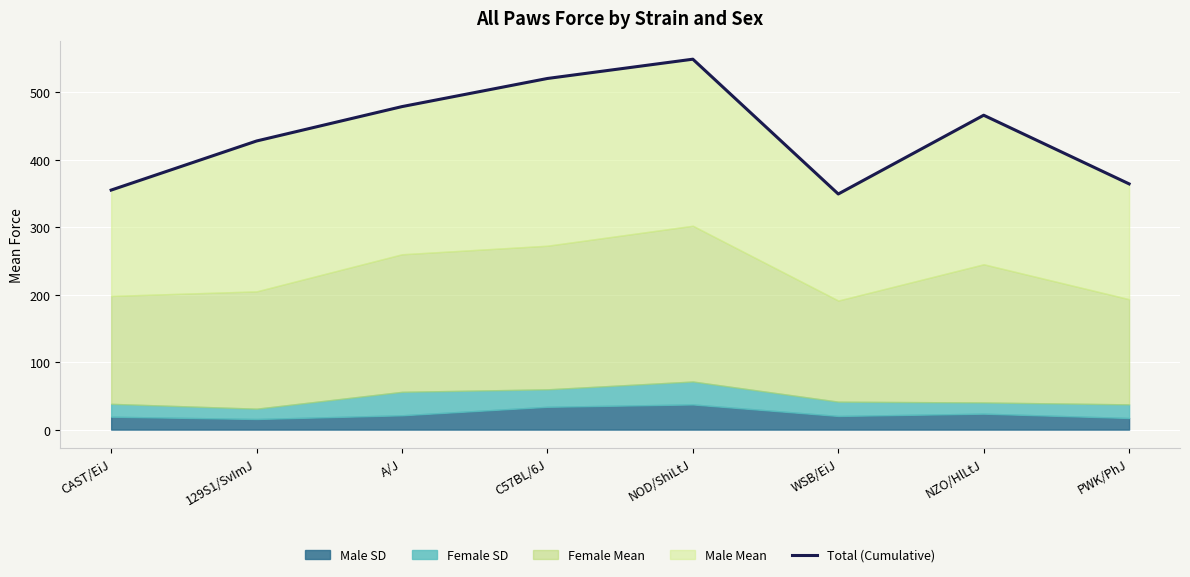

What is the greatest value displayed?

549.3